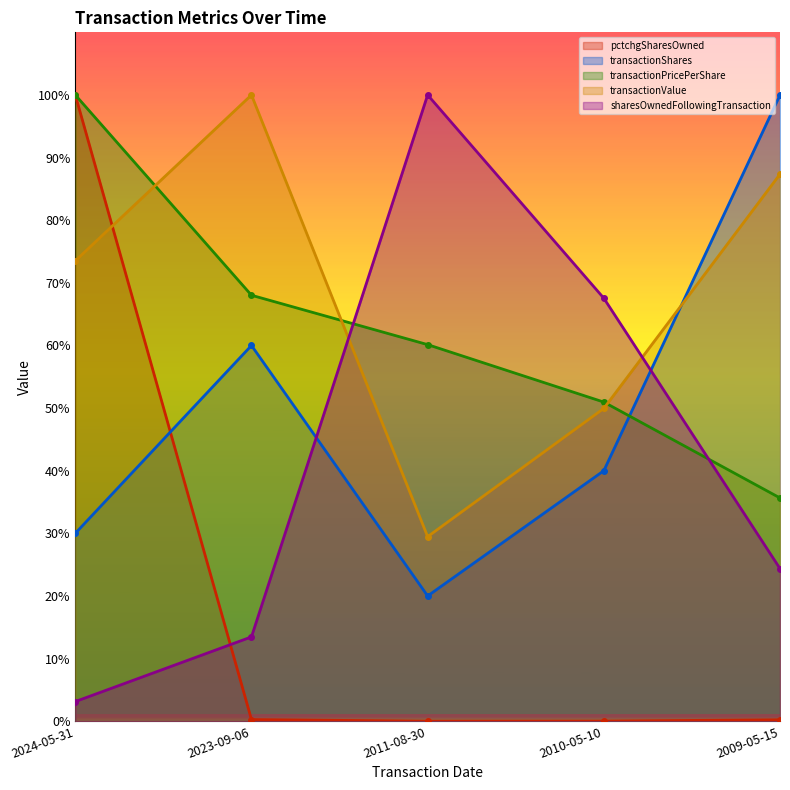

Does the chart display data point markers on the line(s)?

Yes